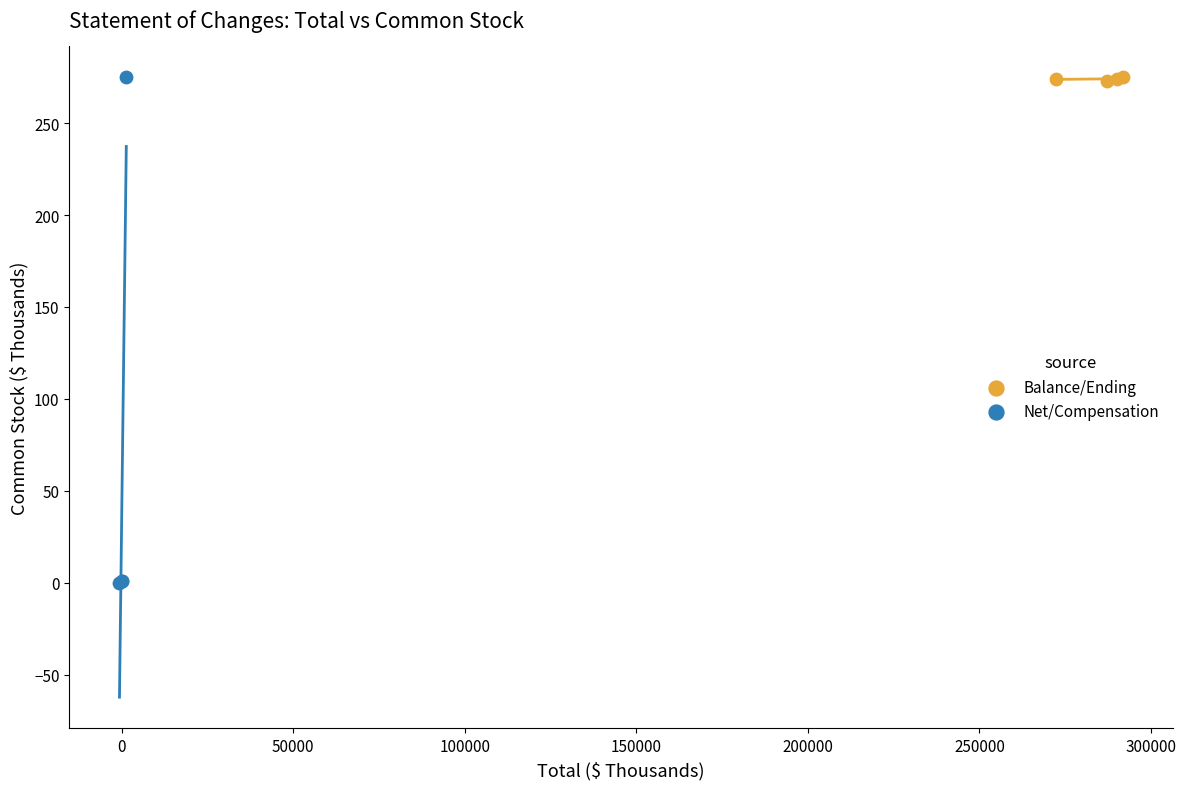

Which series has the largest Y range (max minus min)?

Net/Compensation